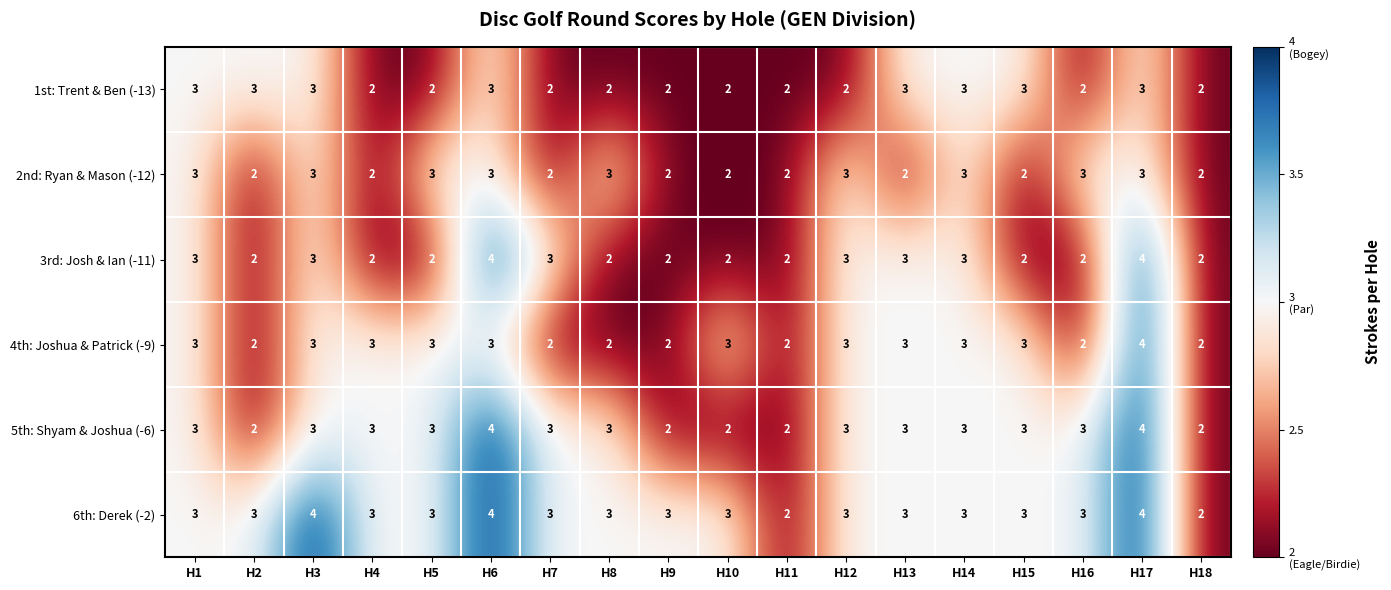

What value does the 5th: Shyam & Joshua (-6) series have at H14?

3